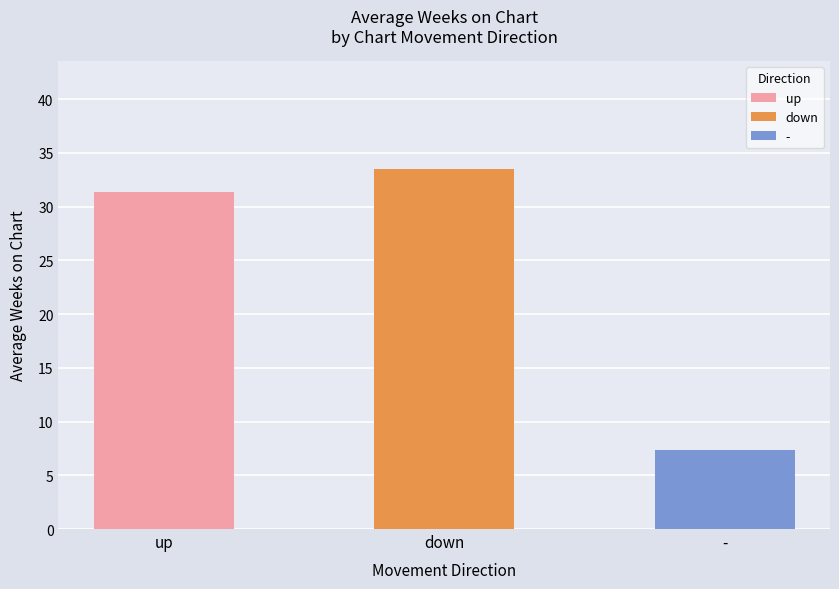

List the labels in order of value, smallest first.

-, up, down